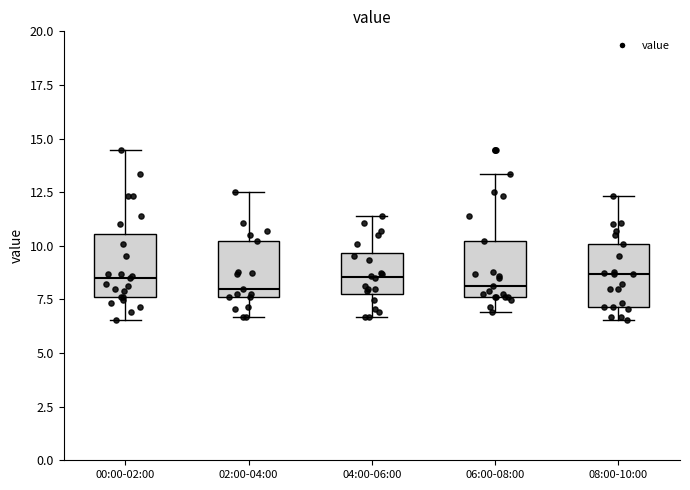

Reading left to right, read every box against the y-axis: the position of its median line, the range the box covers, and the ends of its whiskers. The values are not printed on the chart, so give them approximately, as read against the axis.

00:00-02:00: median 8.5, box 7.5 to 10.5, whiskers 6.5 to 14.5
02:00-04:00: median 8.0, box 7.5 to 10.0, whiskers 6.5 to 12.5
04:00-06:00: median 8.5, box 8.0 to 9.5, whiskers 6.5 to 11.5
06:00-08:00: median 8.0, box 7.5 to 10.0, whiskers 7.0 to 13.5
08:00-10:00: median 8.5, box 7.0 to 10.0, whiskers 6.5 to 12.5